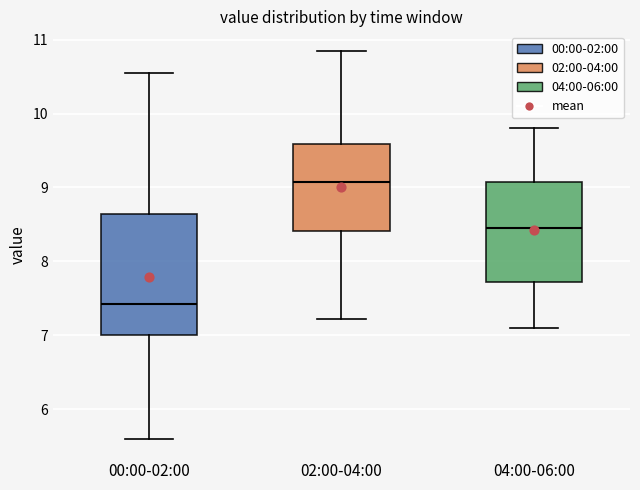

Reading left to right, read every box against the y-axis: the position of its median line, the range the box covers, and the ends of its whiskers. The values are not printed on the chart, so give them approximately, as read against the axis.

00:00-02:00: median 7.4, box 7.0 to 8.6, whiskers 5.6 to 10.6
02:00-04:00: median 9.1, box 8.4 to 9.6, whiskers 7.2 to 10.9
04:00-06:00: median 8.5, box 7.7 to 9.1, whiskers 7.1 to 9.8